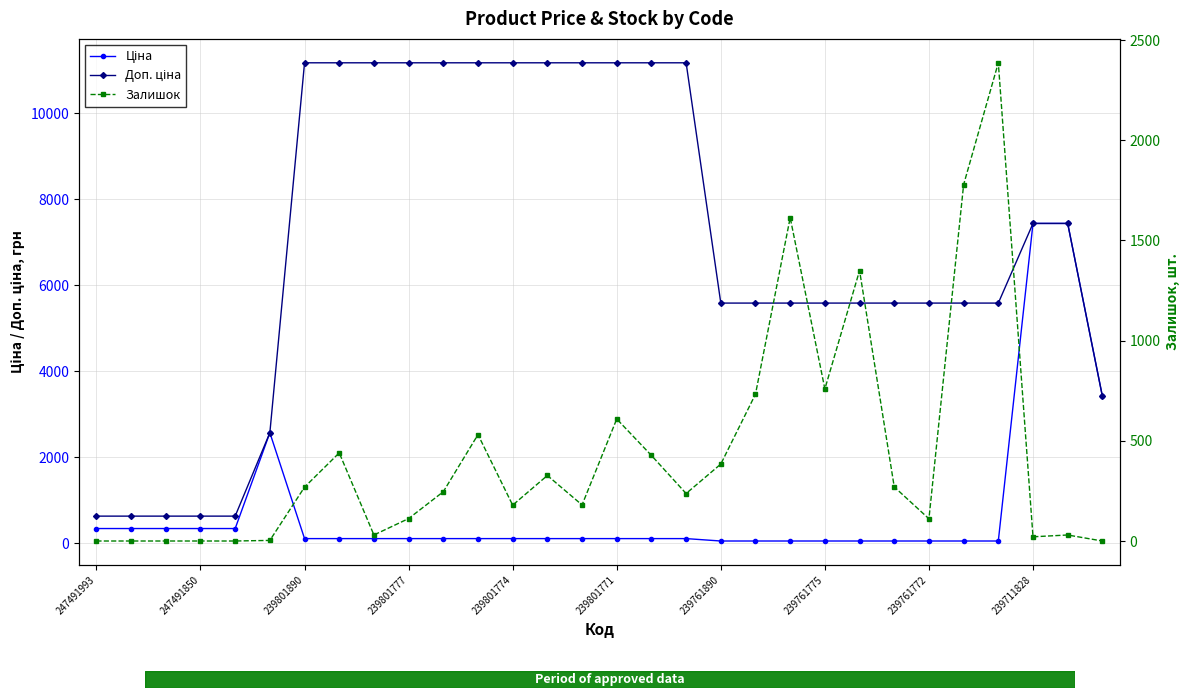

Is it true that Ціна equals 55.9 at 239761772?

True